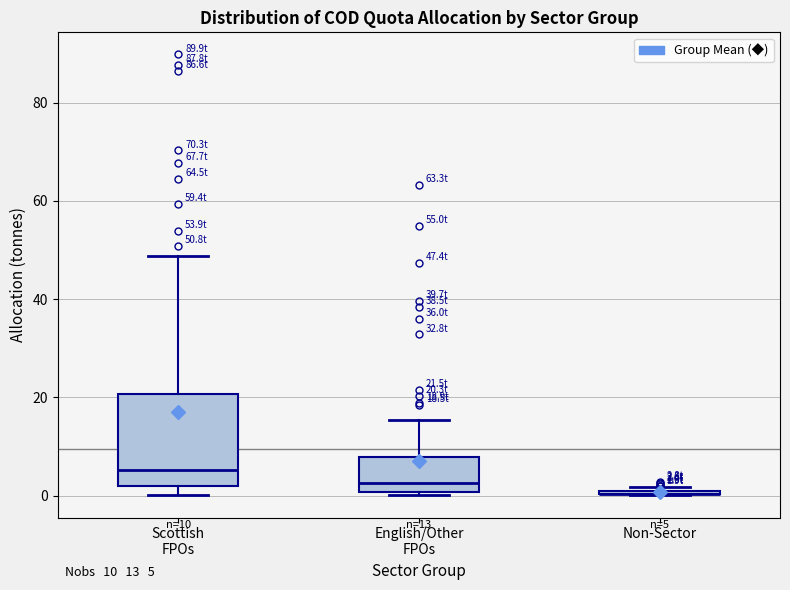

Which box is the tallest, from its lower edge to its upper edge?

Scottish FPOs